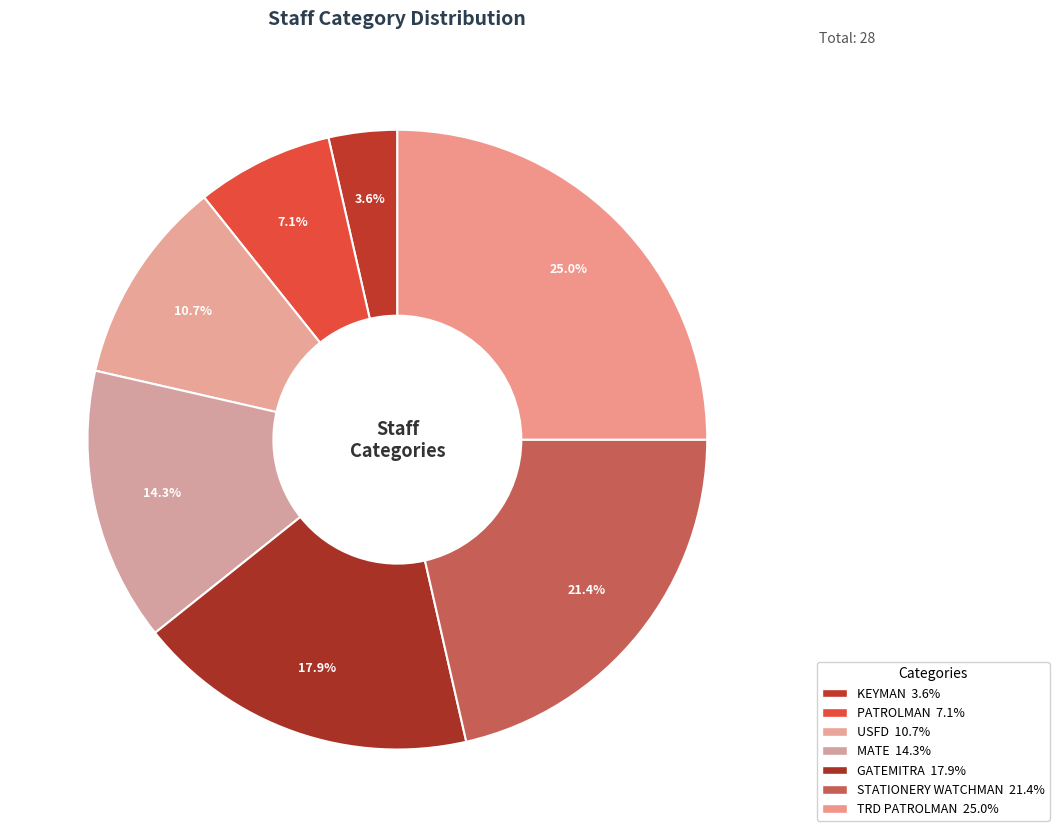

True or false: STATIONERY WATCHMAN accounts for 21% of the total.

True